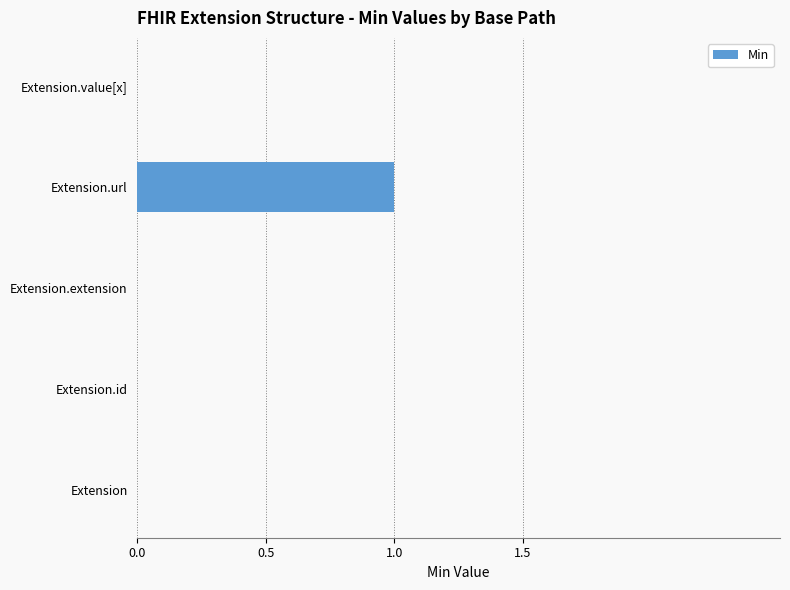

Is it true that the value at Extension.id is 0?

True